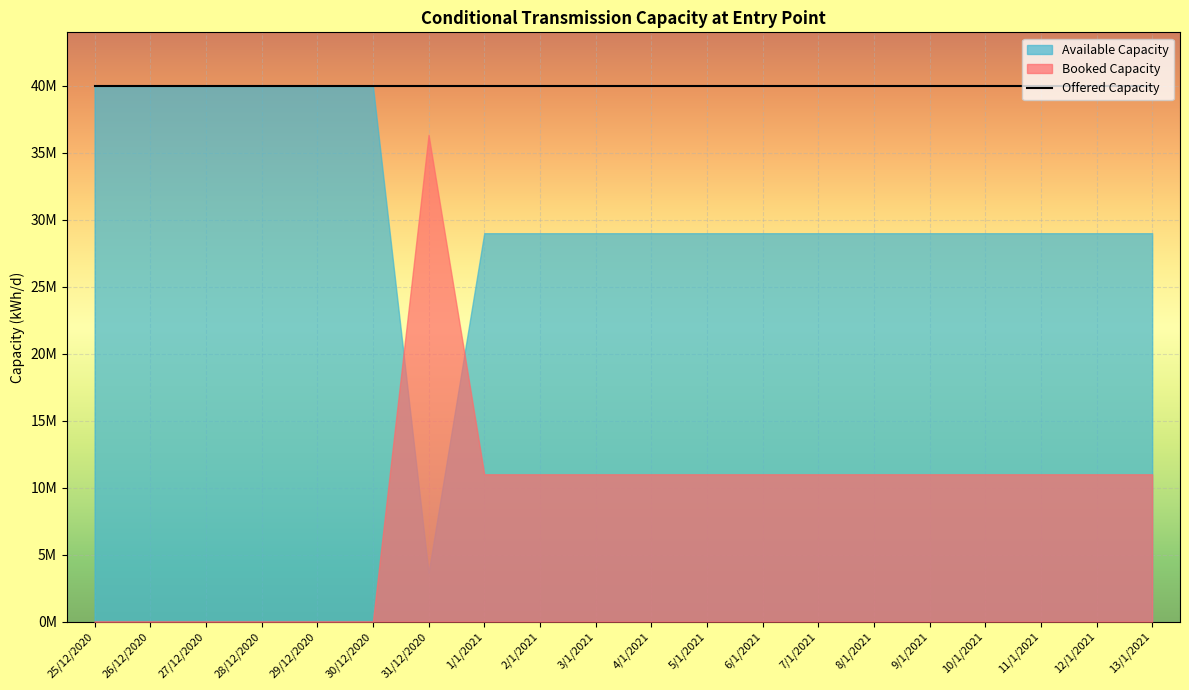

What is the label of the 4th point from the left?

28/12/2020